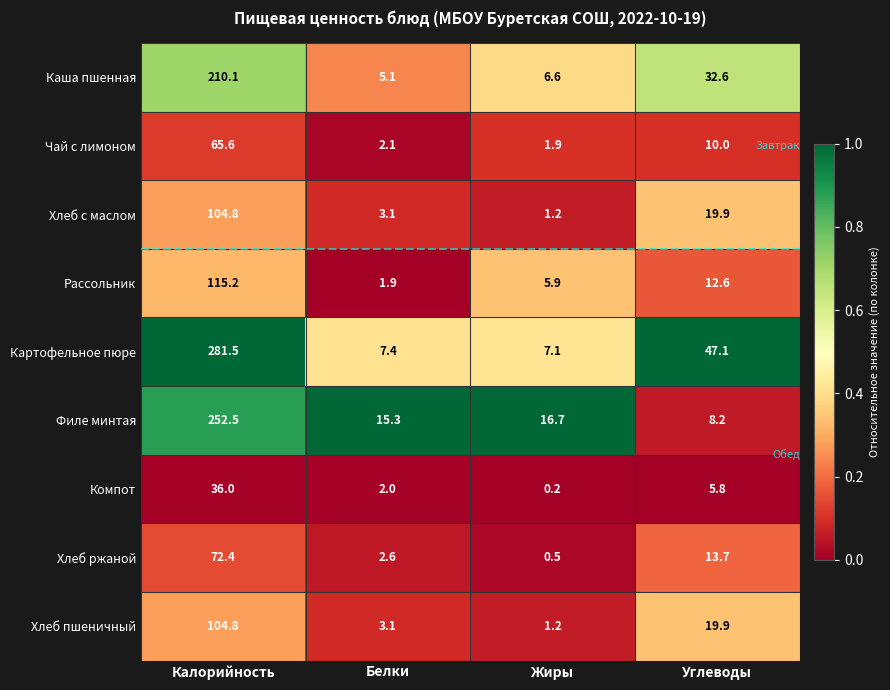

Which series has the largest range (max minus min)?

Картофельное пюре